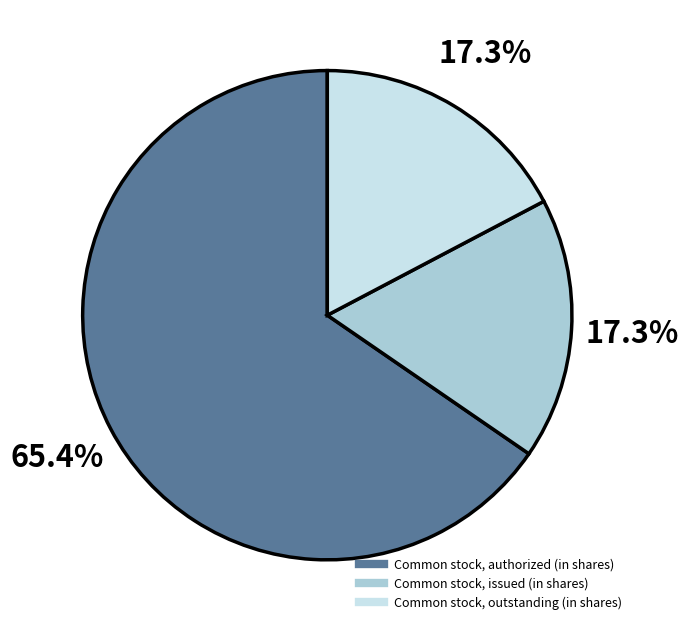

True or false: Common stock, authorized (in shares) accounts for 65% of the total.

True